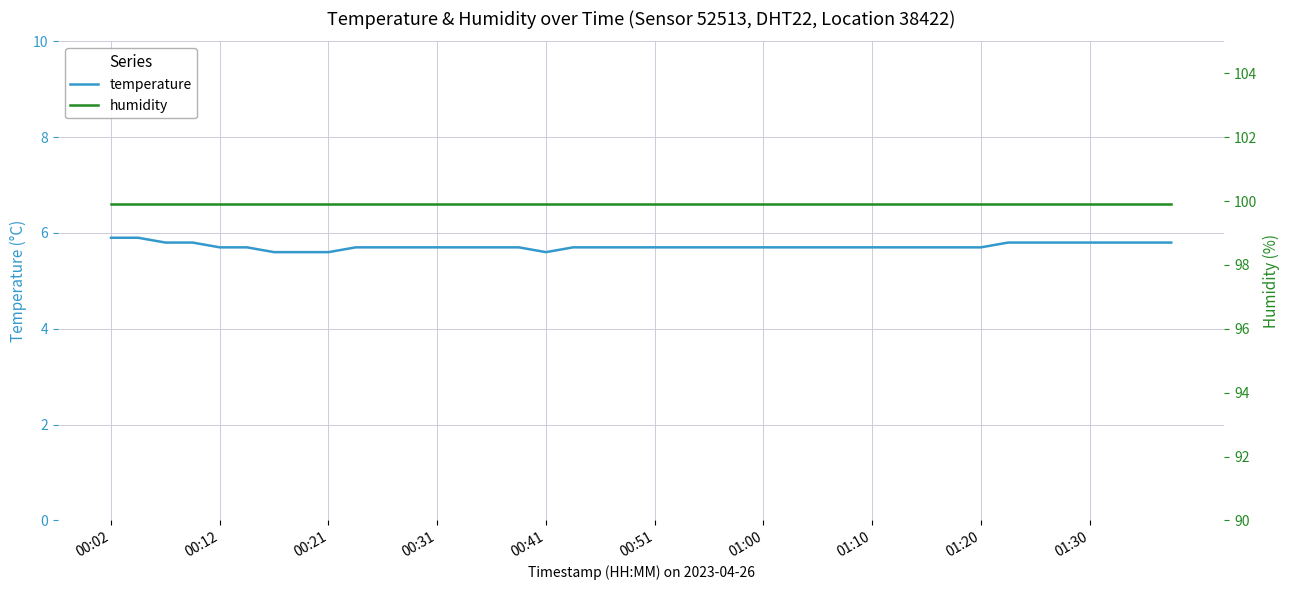

What is the minimum value for temperature?

5.6